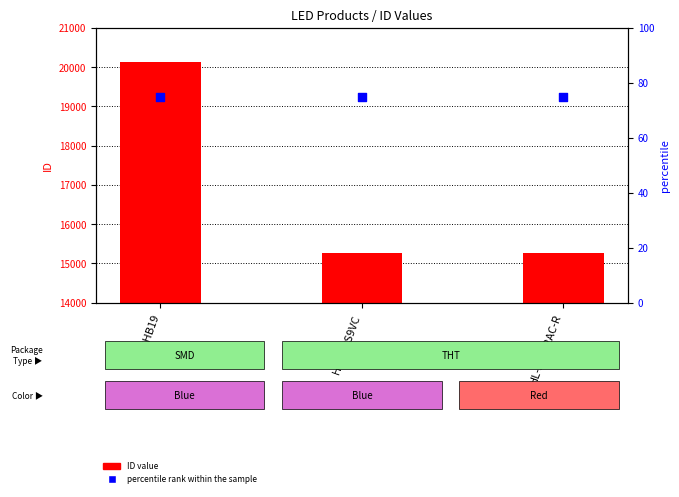

At how many categories does at least one series exceed 7529?

3